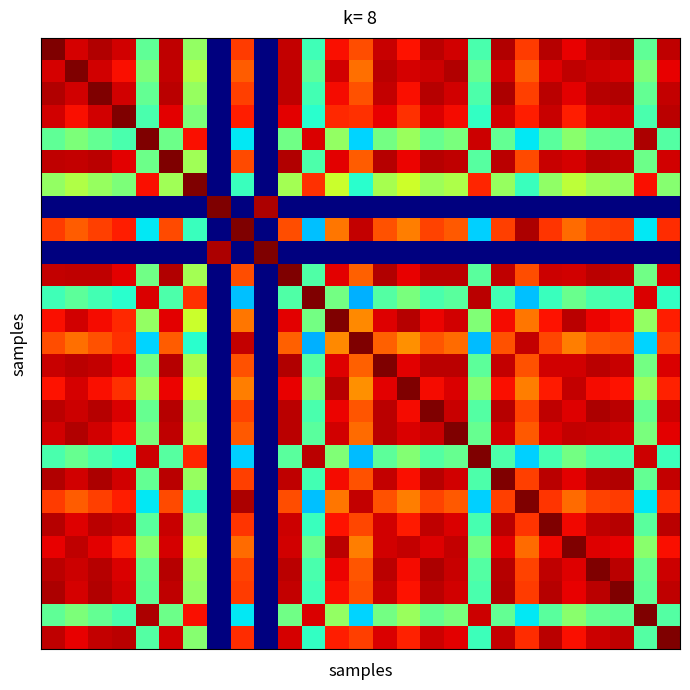

Count the number of data series in this chart.

27